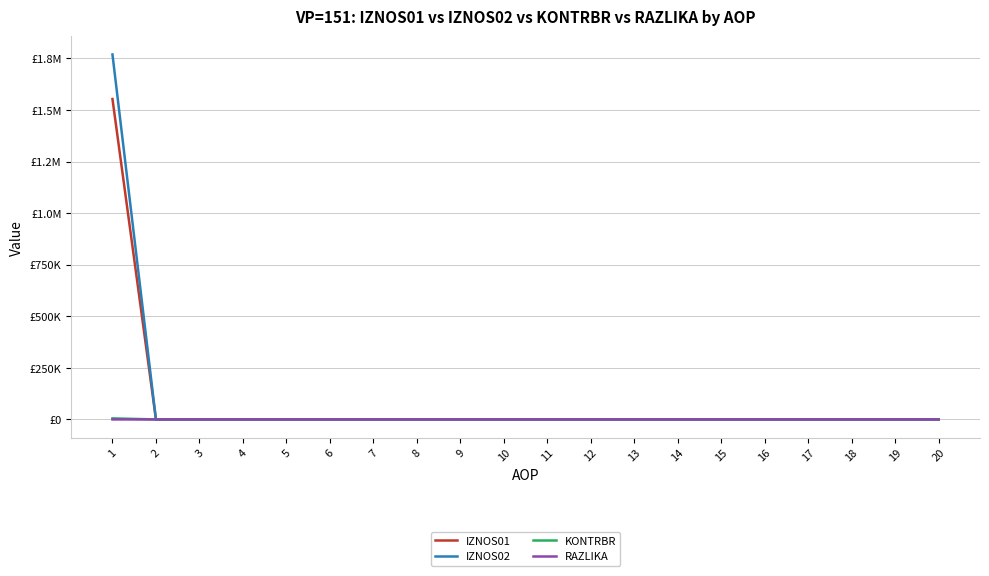

What are all the series names shown in the legend?

IZNOS01, IZNOS02, KONTRBR, RAZLIKA